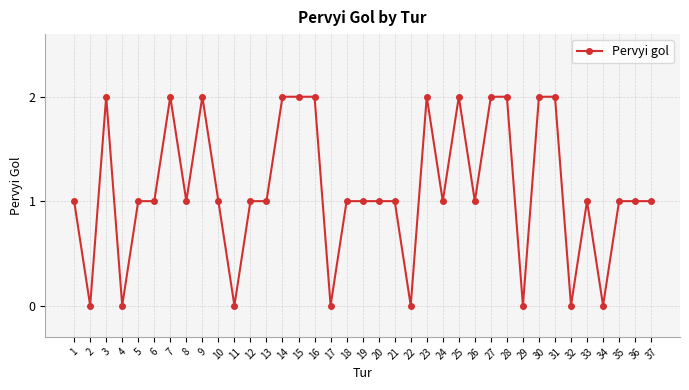

How many data points does each series have?

37